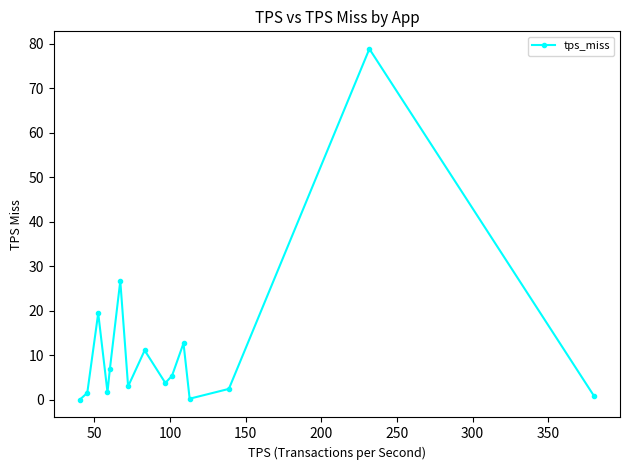

Does the chart display data point markers on the line(s)?

Yes